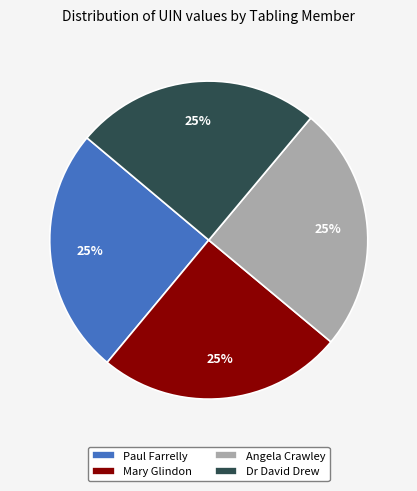

How many segments does this pie chart have?

4